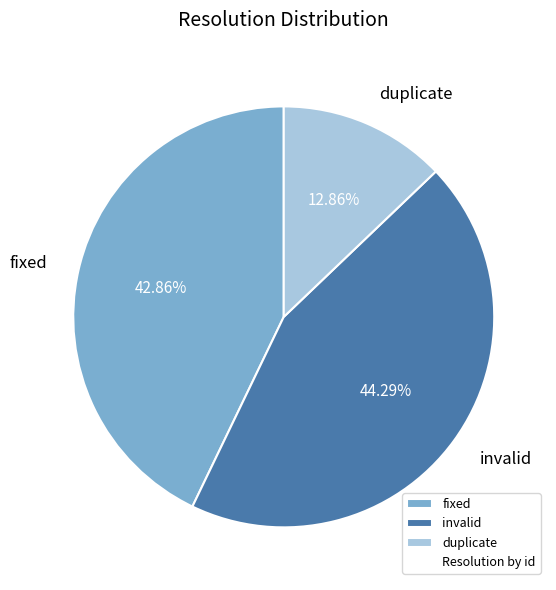

What percentage is NOT represented by fixed?

57.1%